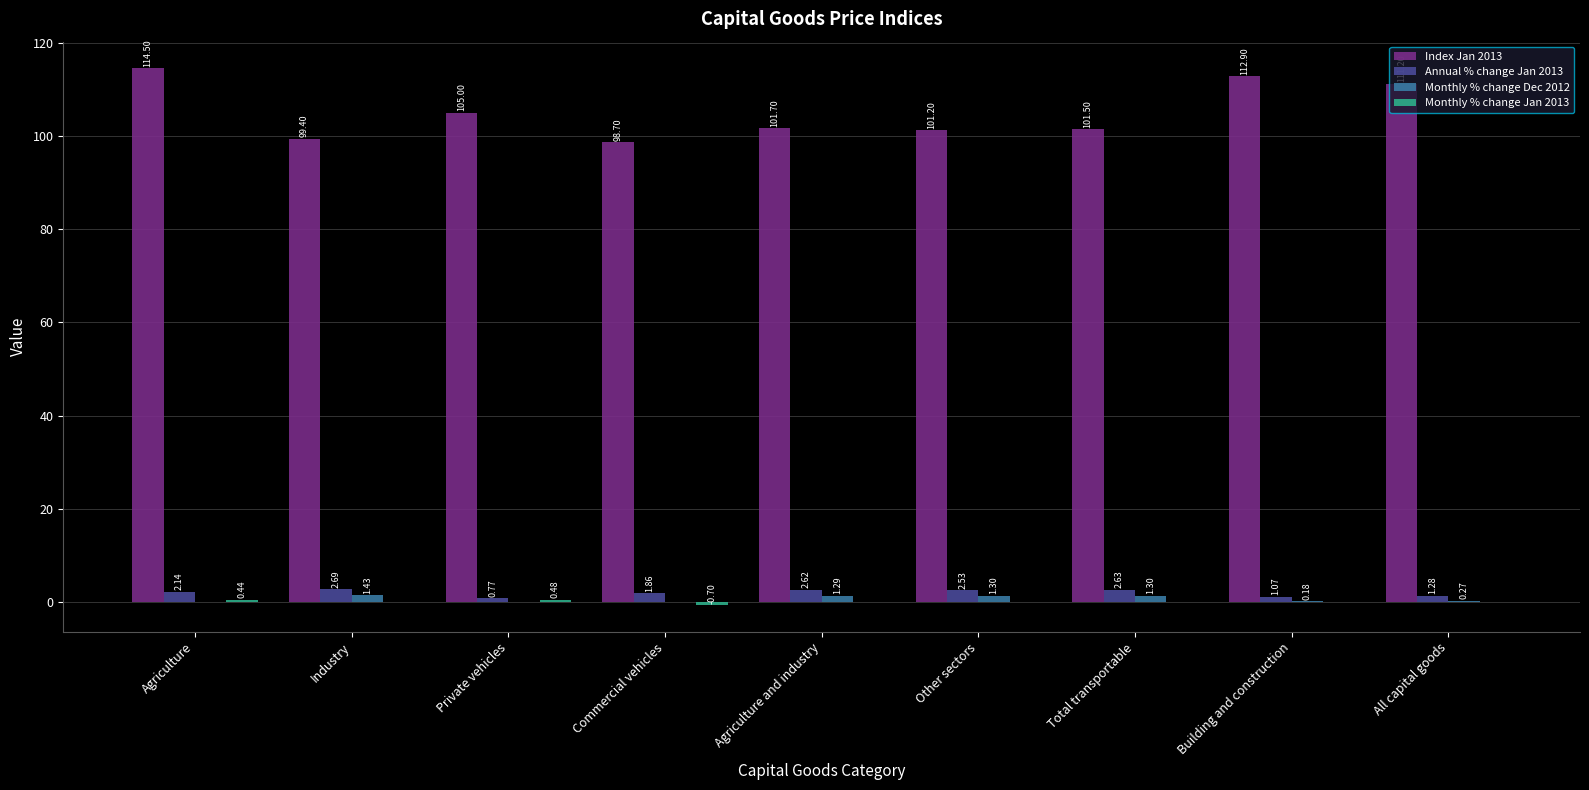

Where is Annual % change Jan 2013 nearest to the value 1?

Building and construction